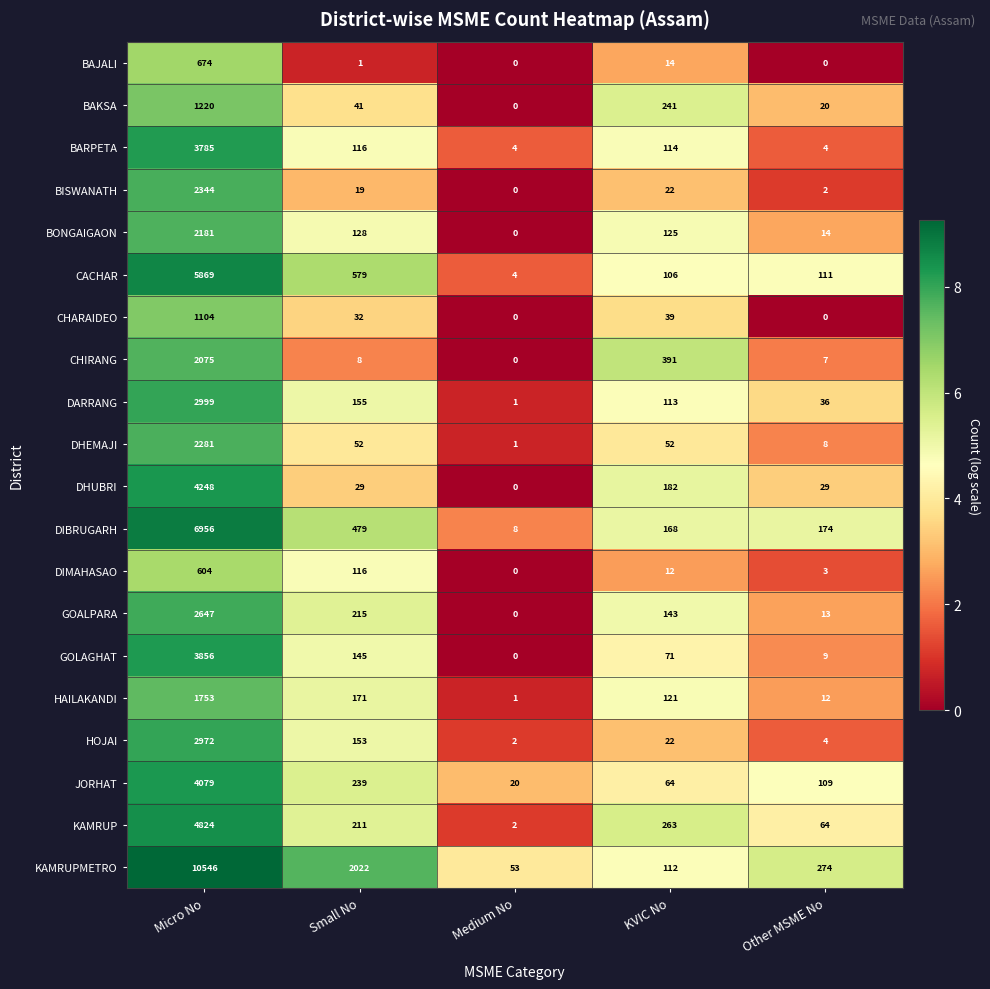

Which category has the highest value across all series?

Micro No